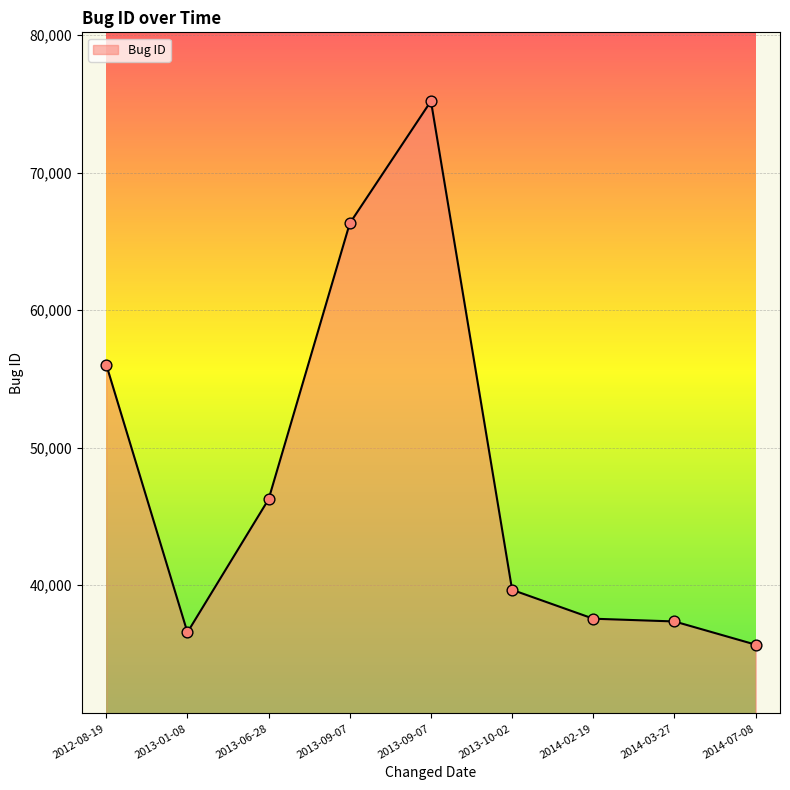

What is the change in value from 2013-10-02 to 2014-03-27?

-2298